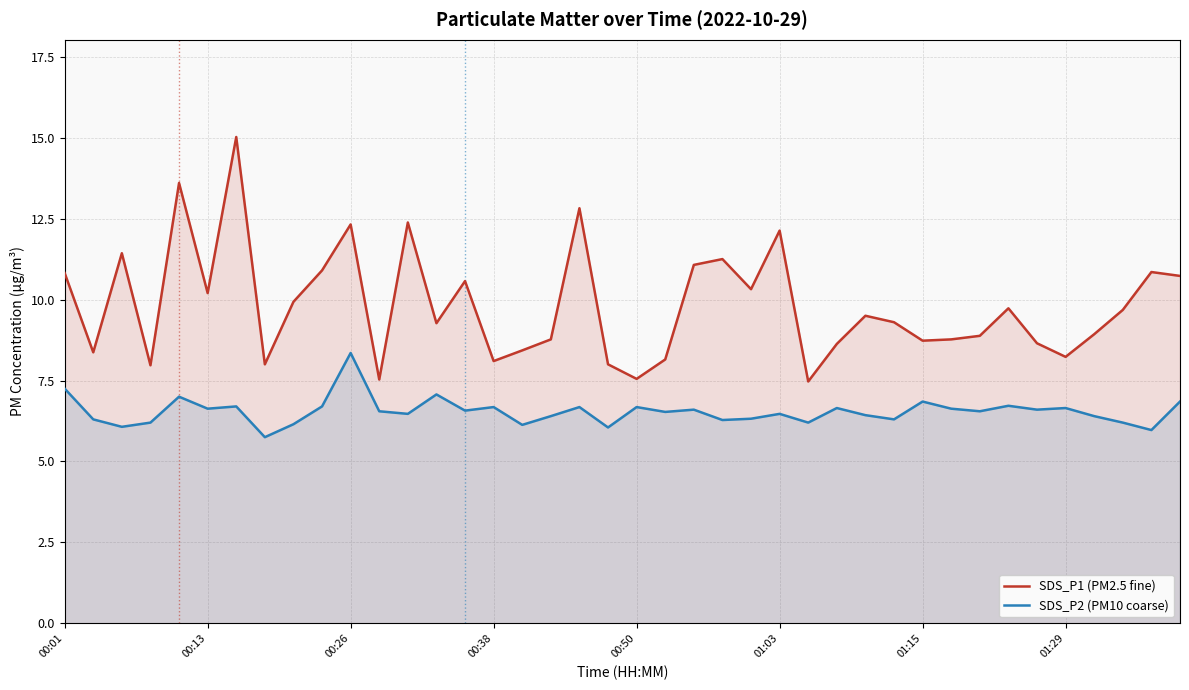

True or false: SDS_P2 (PM10 coarse) and SDS_P1 (PM2.5 fine) cross at least once.

False